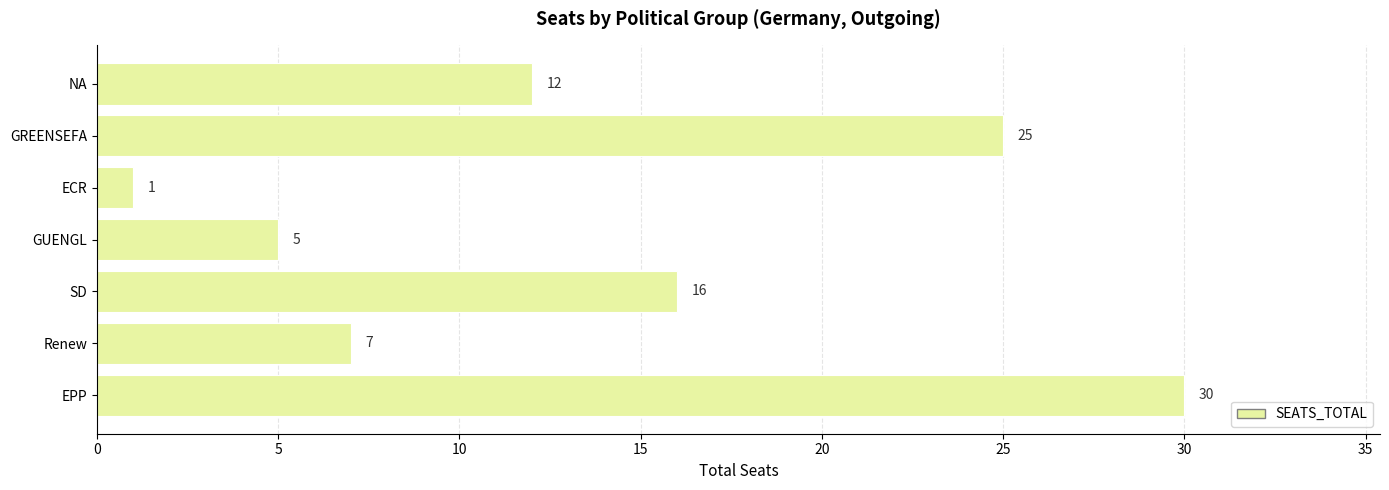

What is the sum of the values at Renew and SD?

23